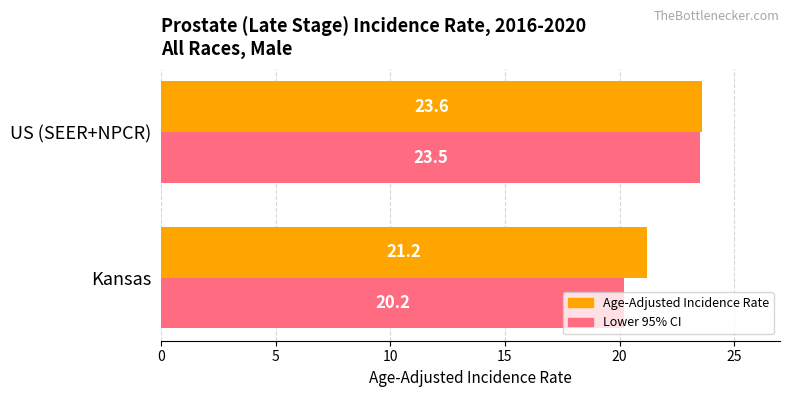

Rank the categories by Lower 95% CI value from lowest to highest.

Kansas, US (SEER+NPCR)